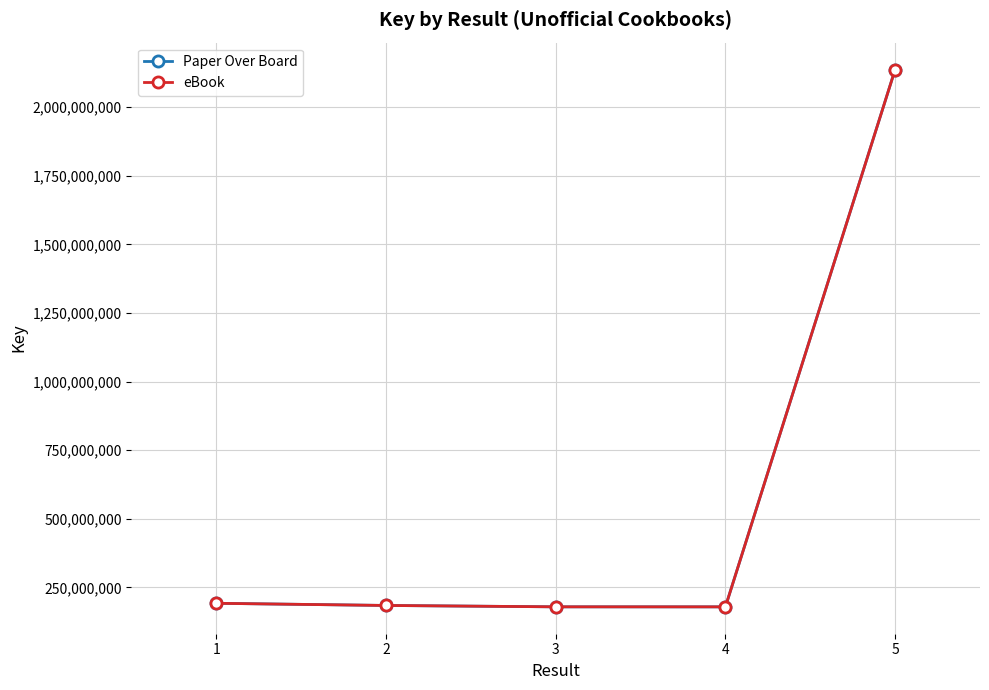

At which label does Paper Over Board first exceed 184427945?

1